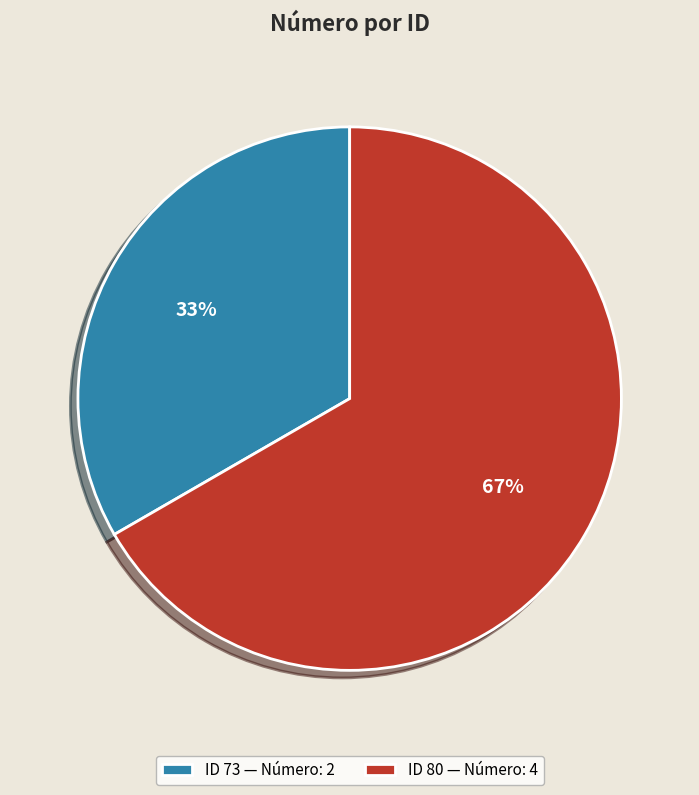

Rank the categories by value from lowest to highest.

ID 73 — Número: 2, ID 80 — Número: 4